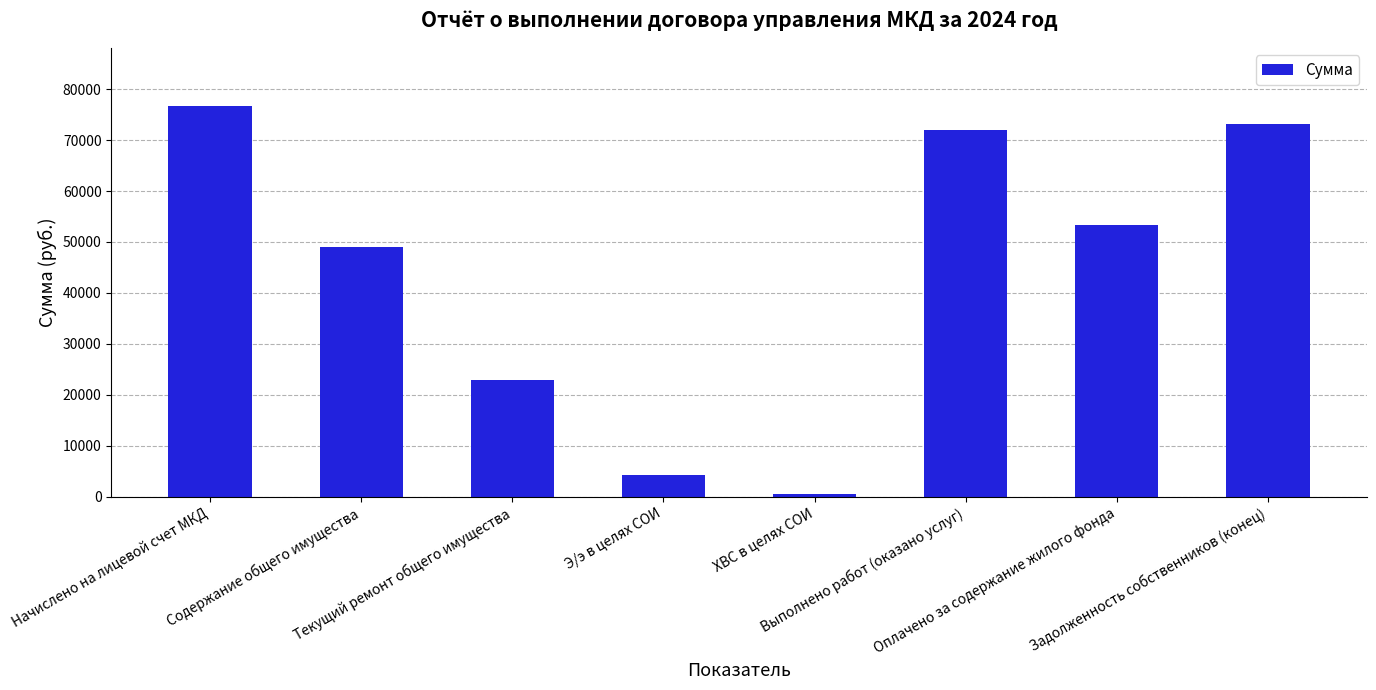

What is the label of the 1st bar from the left?

Начислено на лицевой счет МКД